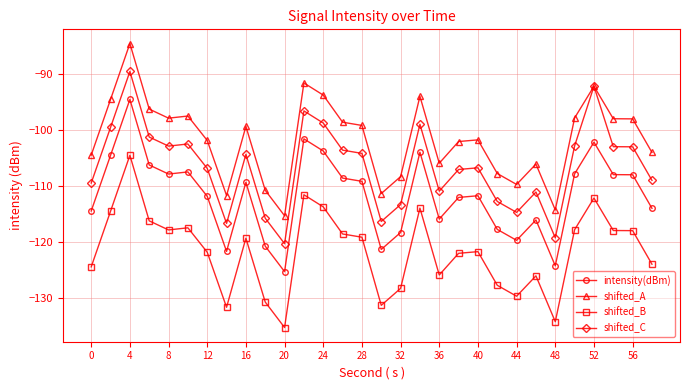

In shifted_A, how many points are lower than both neighbors (excluding endpoints)?

7